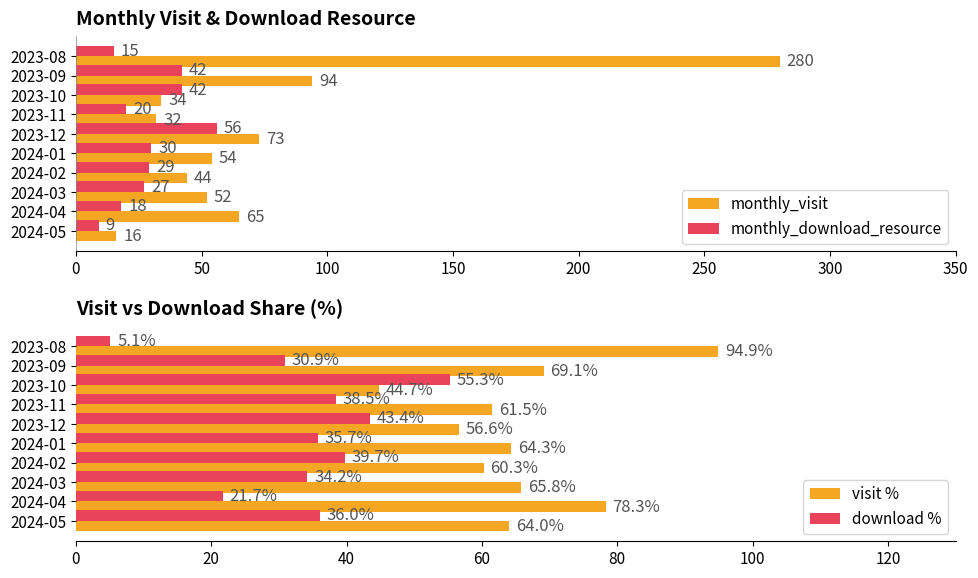

How many values in the visit % series are below 64?

4